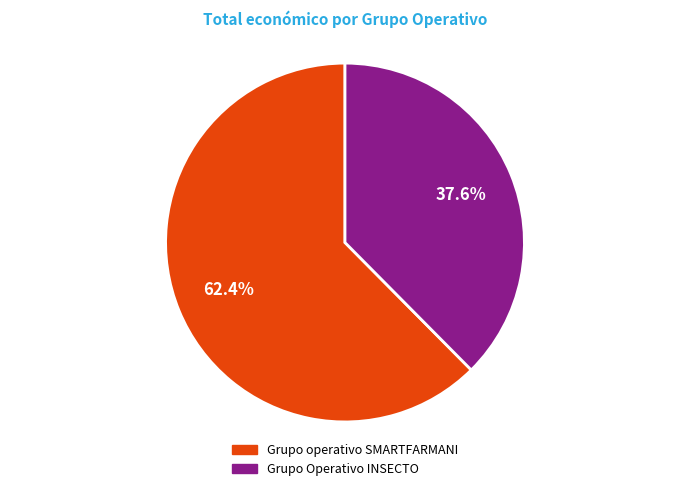

To the nearest percent, what is the difference between the largest and smallest slice percentages?

25%